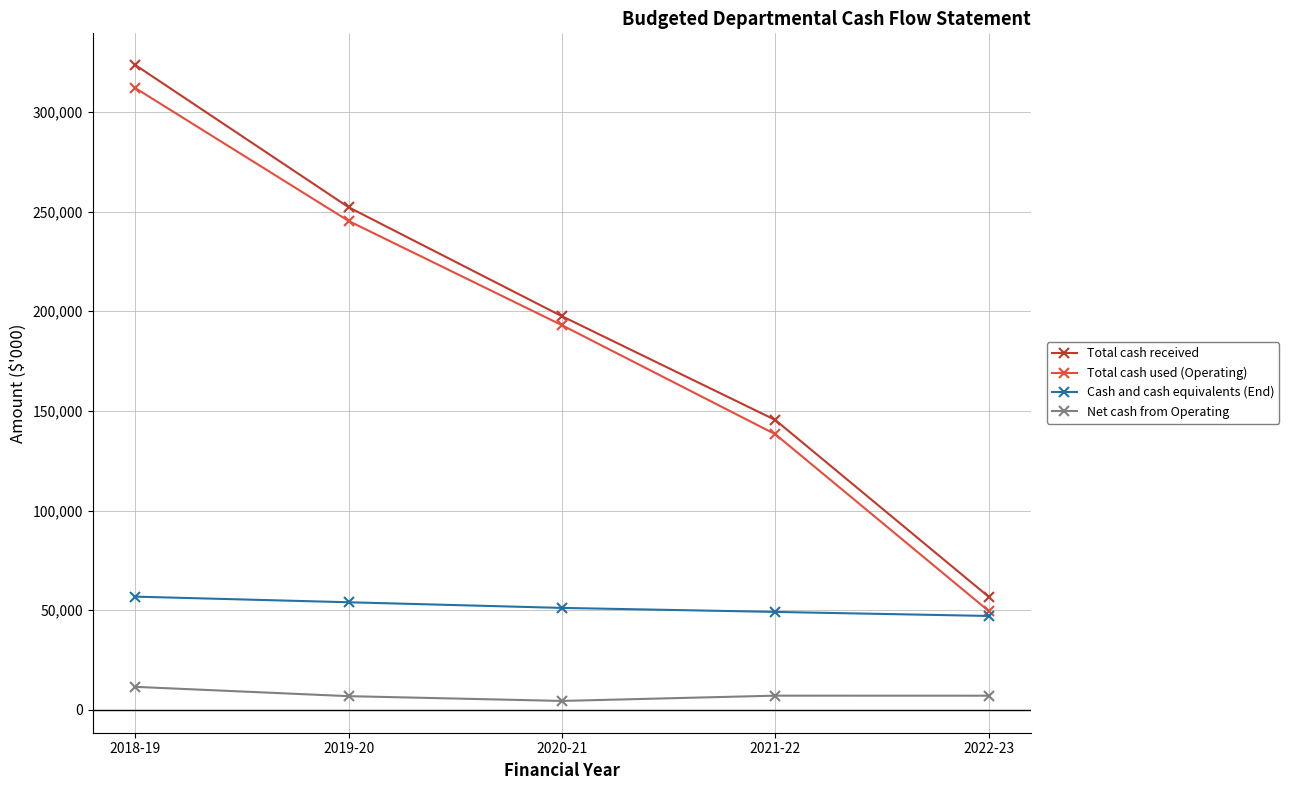

Which series has the largest total across all categories?

Total cash received